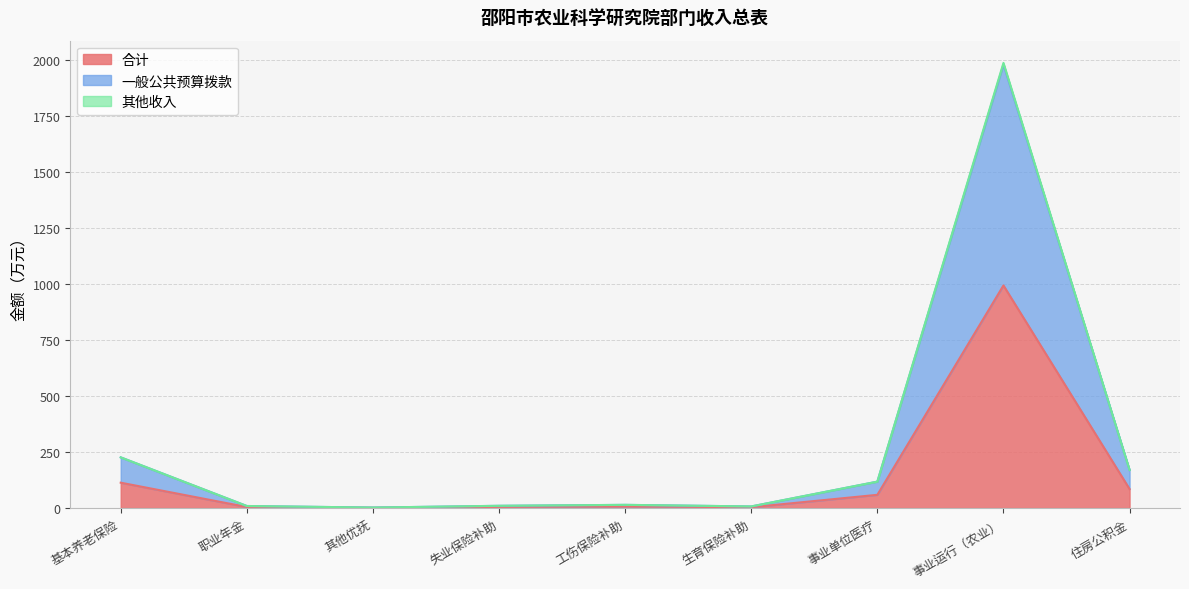

Reading right to left, list all the values displayed in this chart.

合计: 84.8	993.7	58.9	3.5	7.1	5.0	1.0	4.5	113.1
一般公共预算拨款: 169.7	1980.5	117.8	7.1	14.1	9.9	2.0	9.0	226.2
其他收入: 169.7	1987.5	117.8	7.1	14.1	9.9	2.0	9.0	226.2